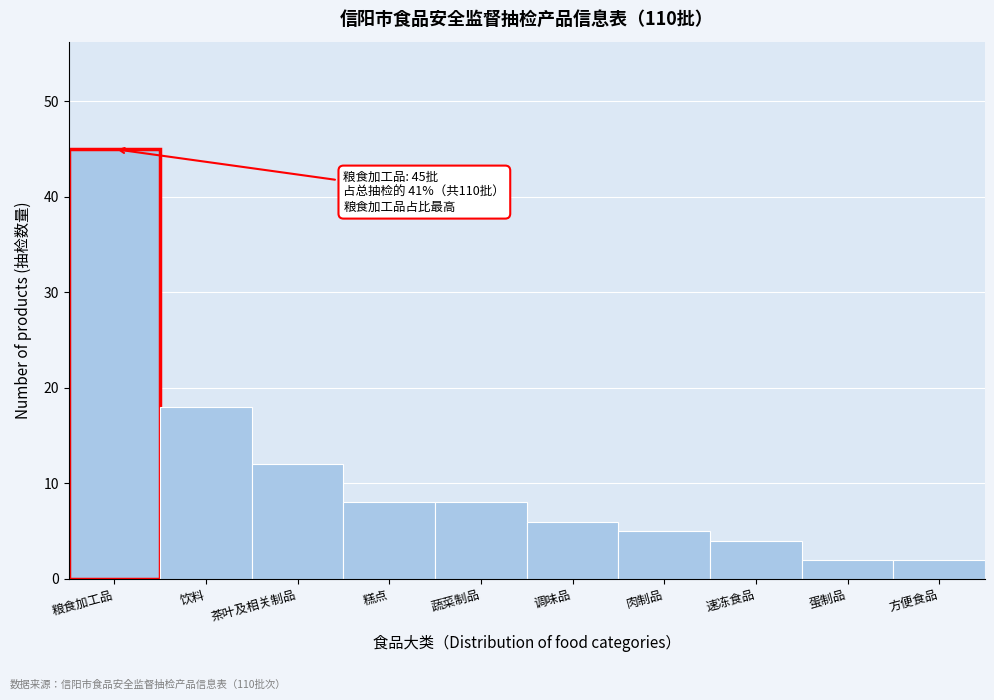

Reading left to right, transcribe all the data shown in this chart.

粮食加工品=45	饮料=18	茶叶及相关制品=12	糕点=8	蔬菜制品=8	调味品=6	肉制品=5	速冻食品=4	蛋制品=2	方便食品=2